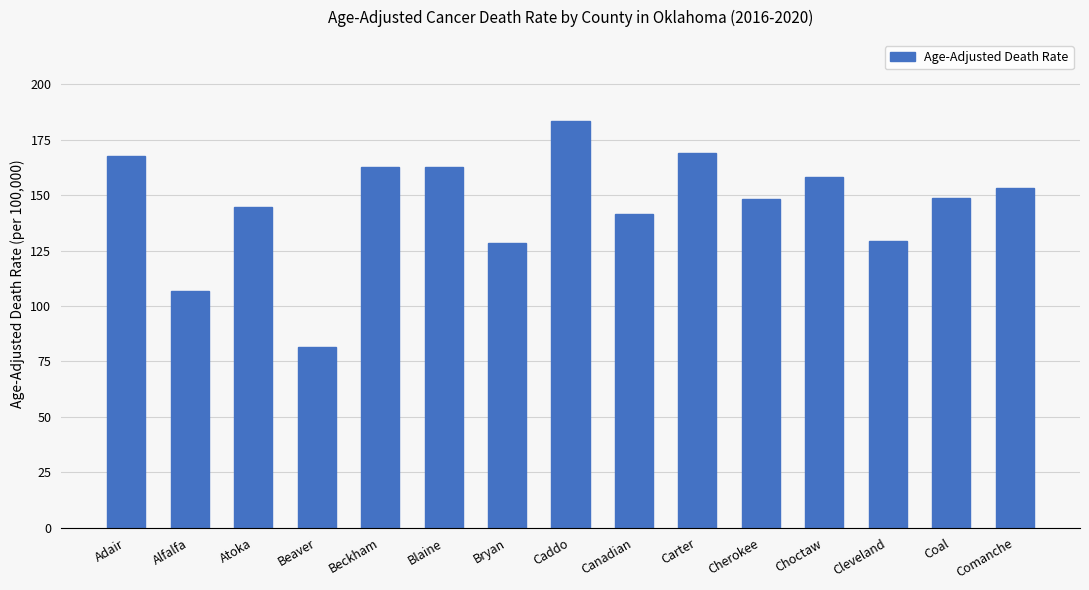

What is the minimum value shown in the chart?

81.5